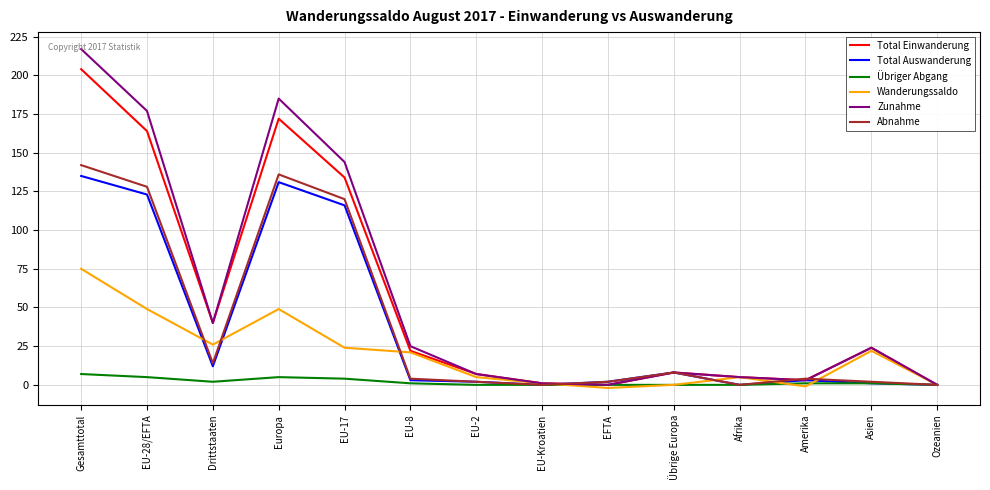

What is the difference between the maximum and second lowest values in the Total Auswanderung series?

135